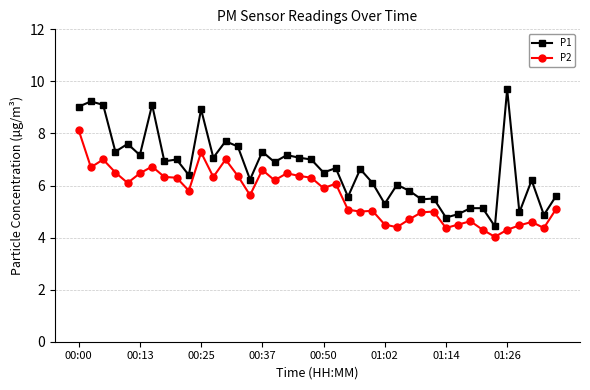

What is the average value of the P1 series?

6.7